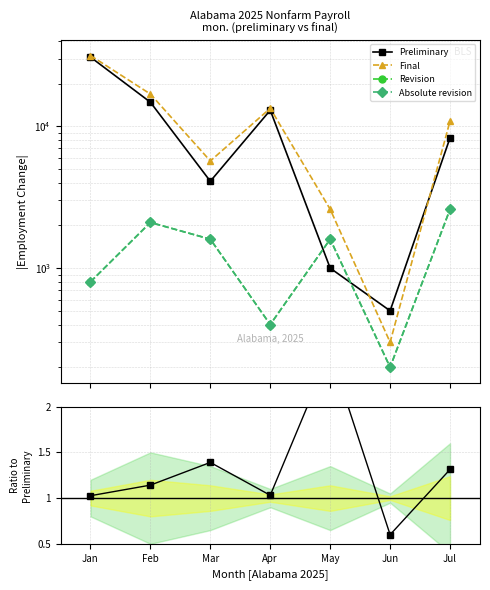

What is the difference between the highest and lowest values at May?

2597.4